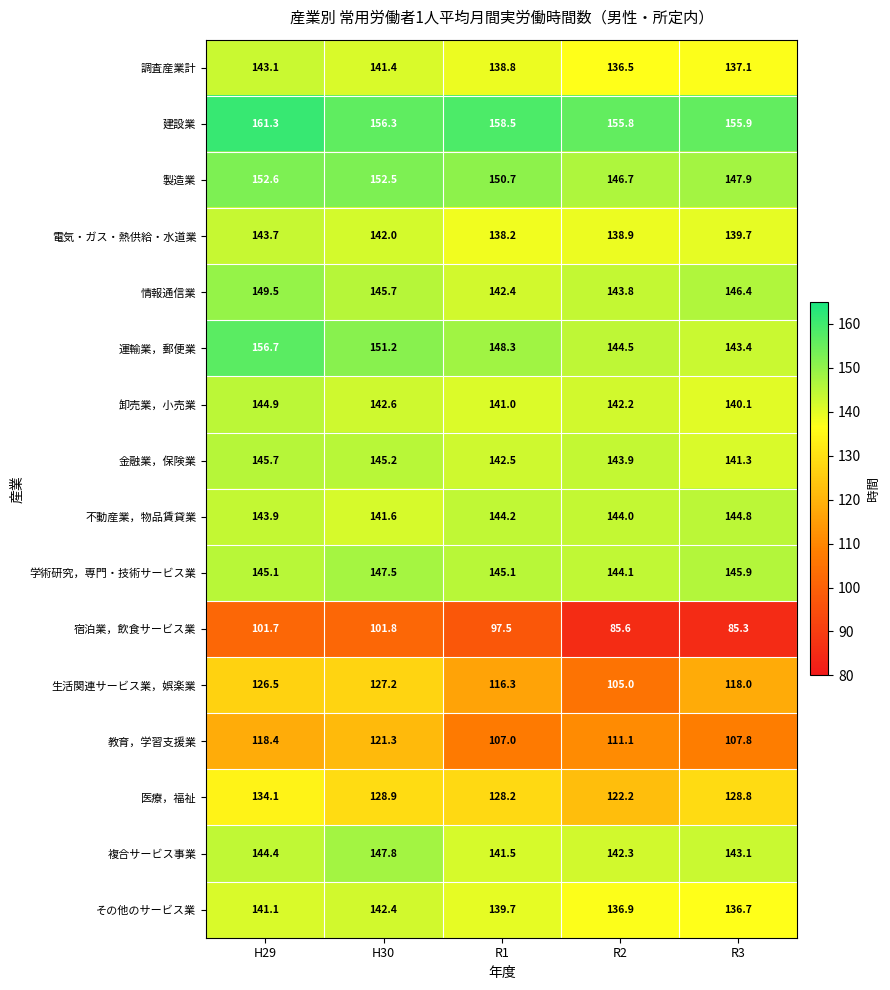

What is the total value across all series at R2?

2143.5